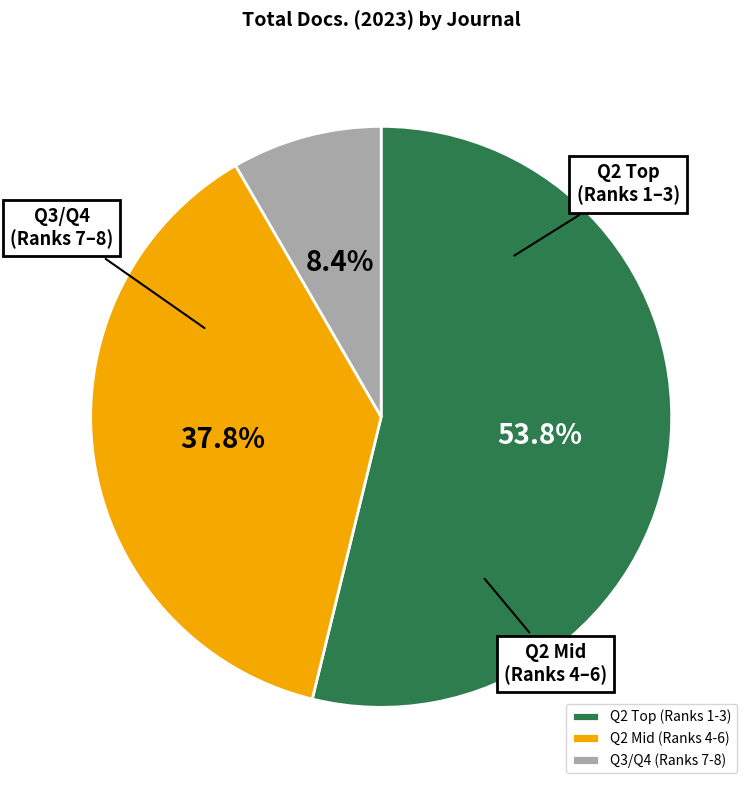

Is there a majority slice in this chart?

Yes